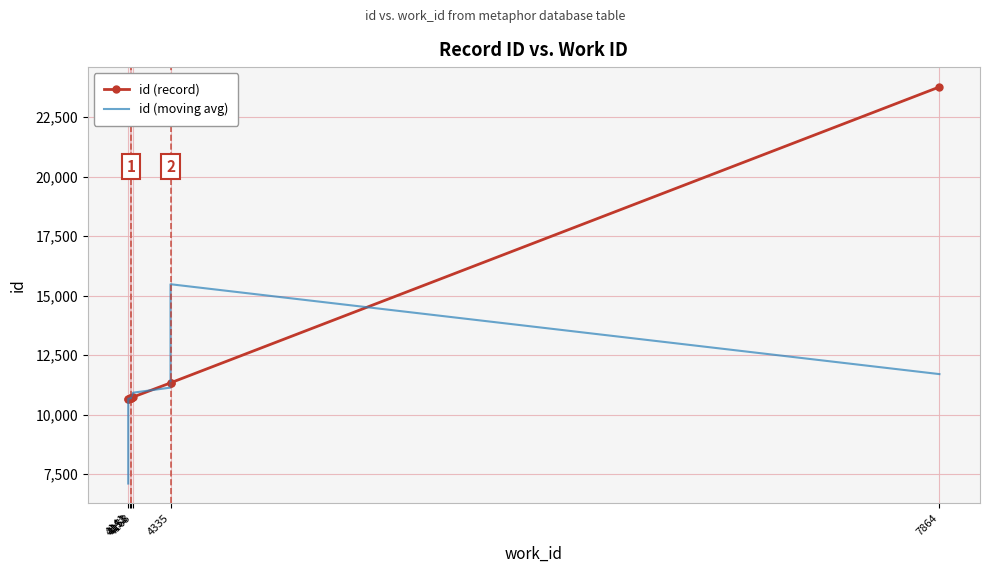

How many data points in id (record) are above 10693?

4